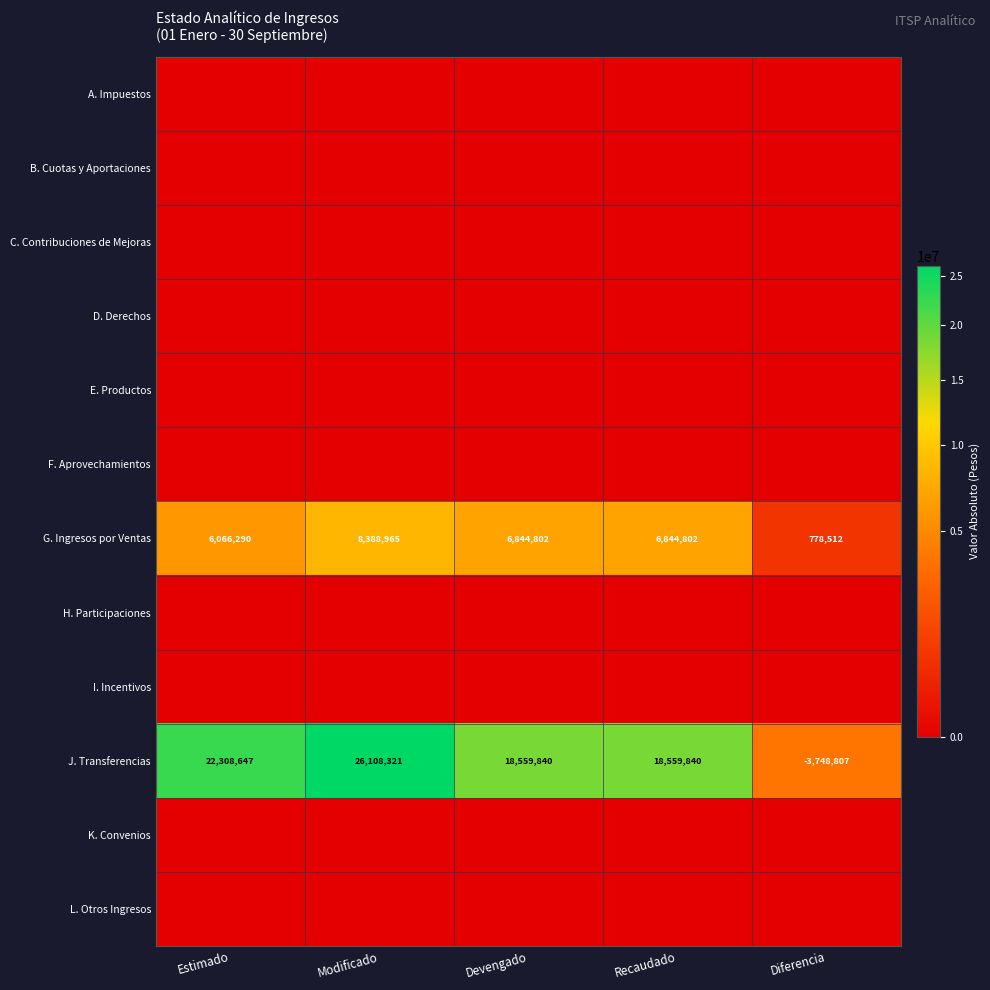

At which label does J. Transferencias first exceed 18559840?

Estimado